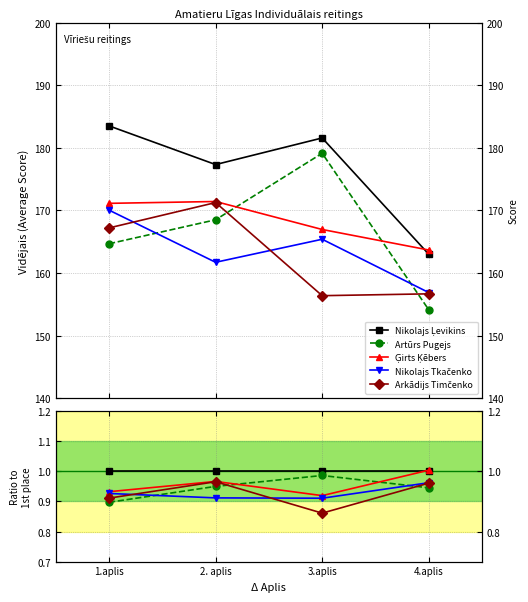

What is the average value of the Nikolajs Ļevikins series?

1.0